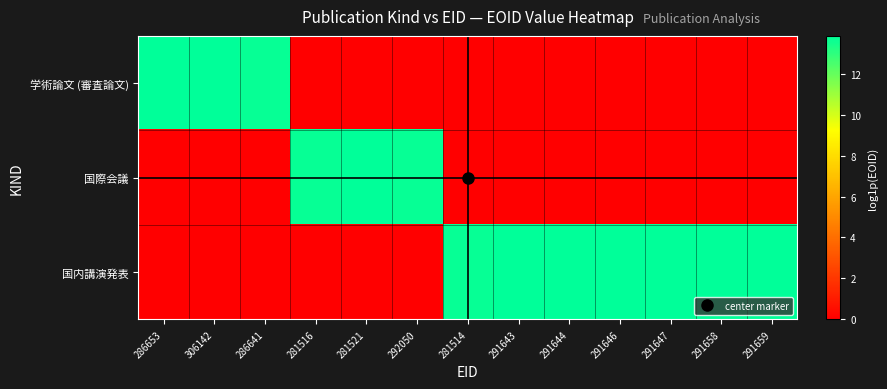

At which category is the sum across all series the highest?

291646